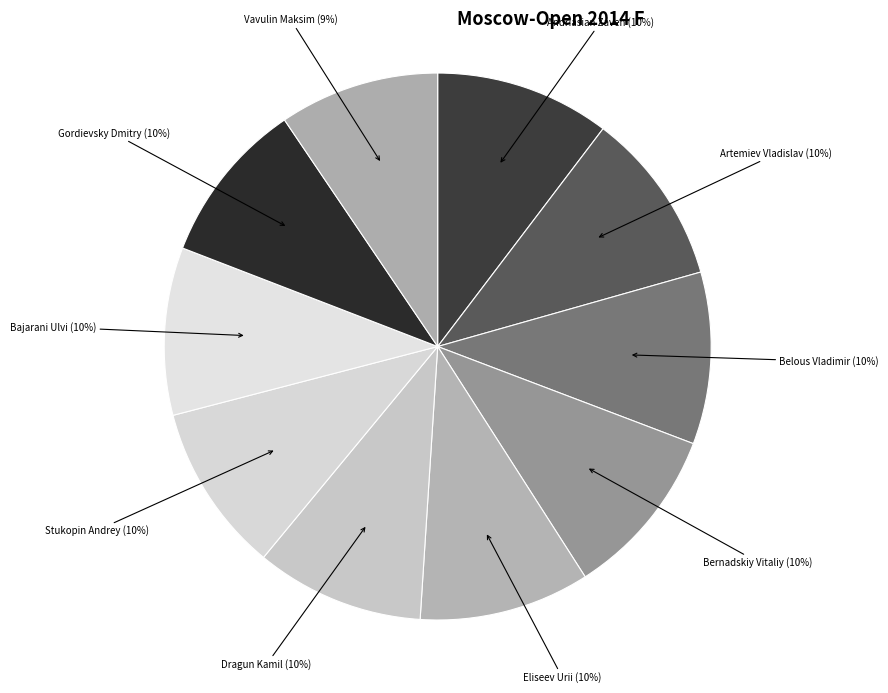

Approximately how many times larger is the value at Stukopin Andrey (10%) compared to Dragun Kamil (10%)?

1.0